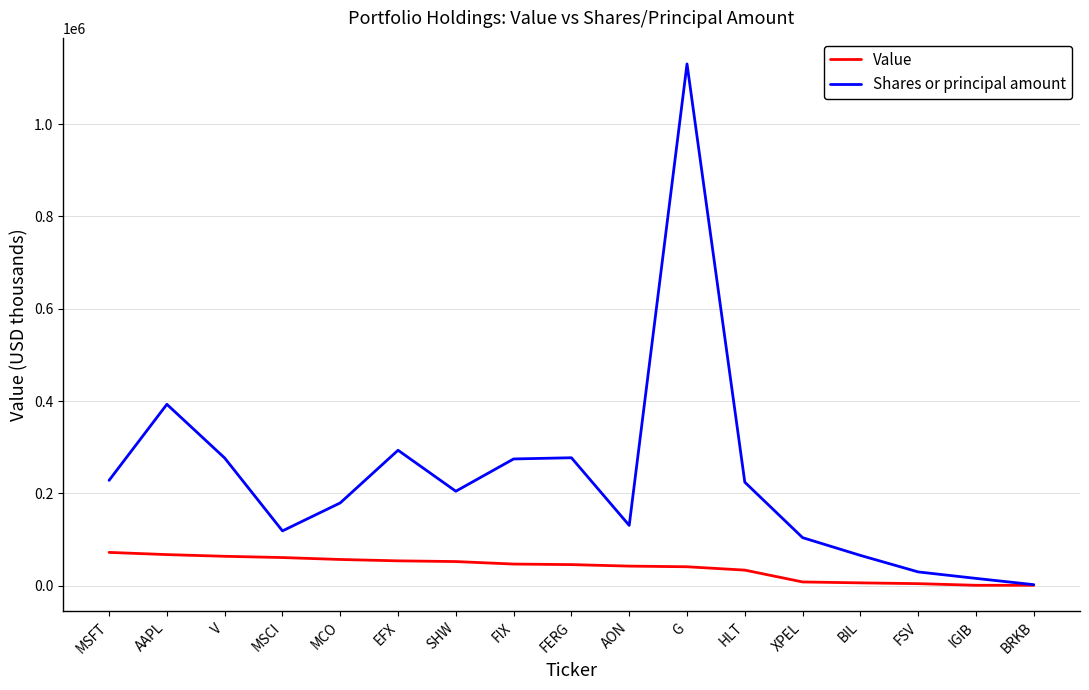

Which series has the largest range (max minus min)?

Shares or principal amount